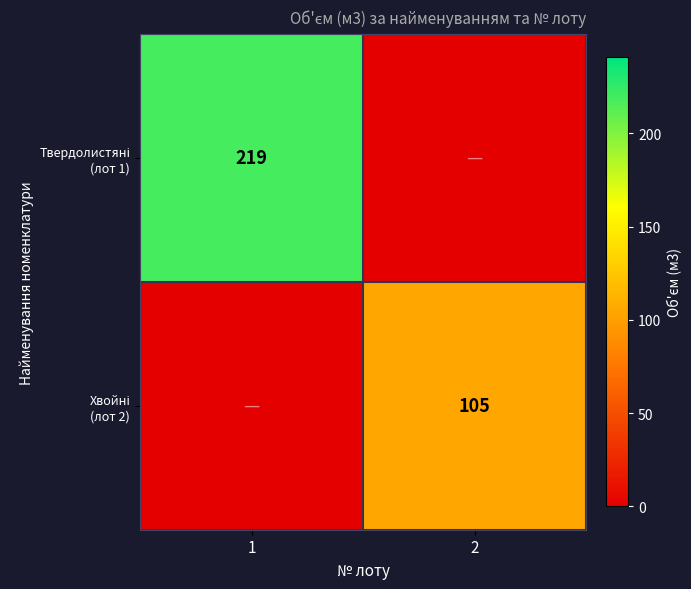

What is the sum of all Хвойні (лот 2) values?

105